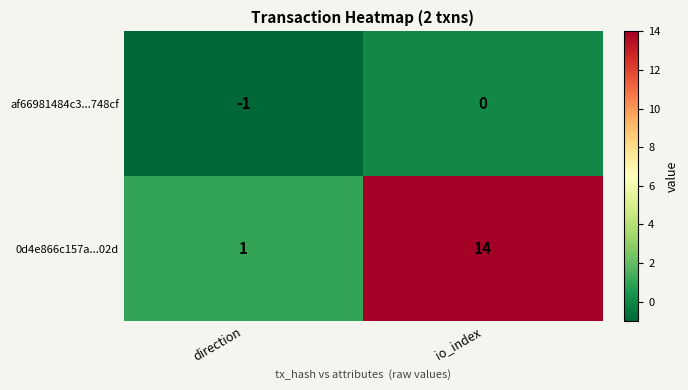

Rank the series by their maximum value, from highest to lowest.

0d4e866c157a...02d, af66981484c3...748cf